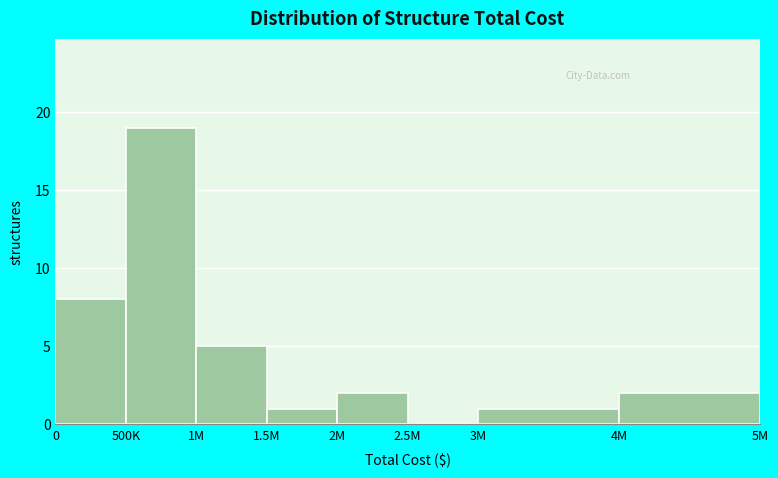

Reading left to right, list all the values displayed in this chart.

0=8	500K=19	1M=5	1.5M=1	2M=2	2.5M=0	3M=1	4M=2